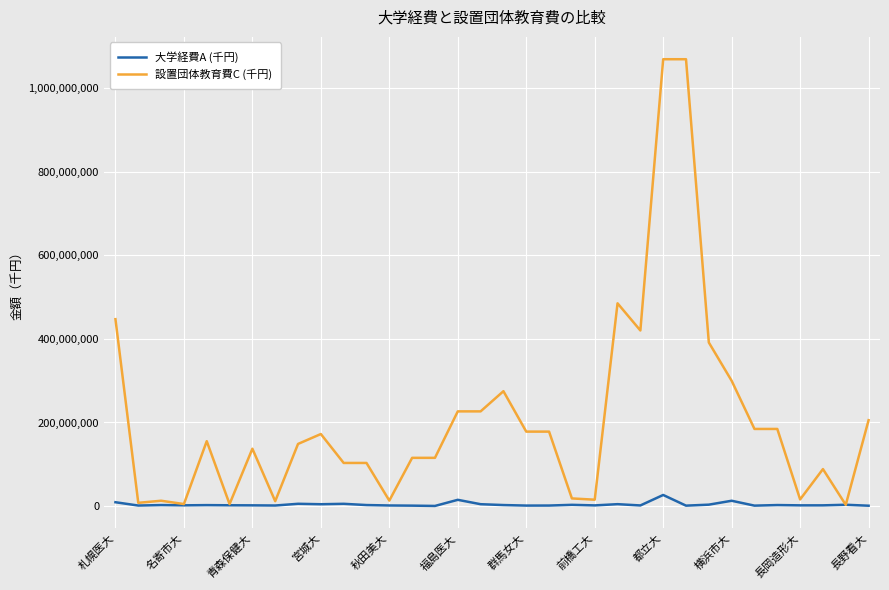

Which series has the largest total across all categories?

設置団体教育費C (千円)